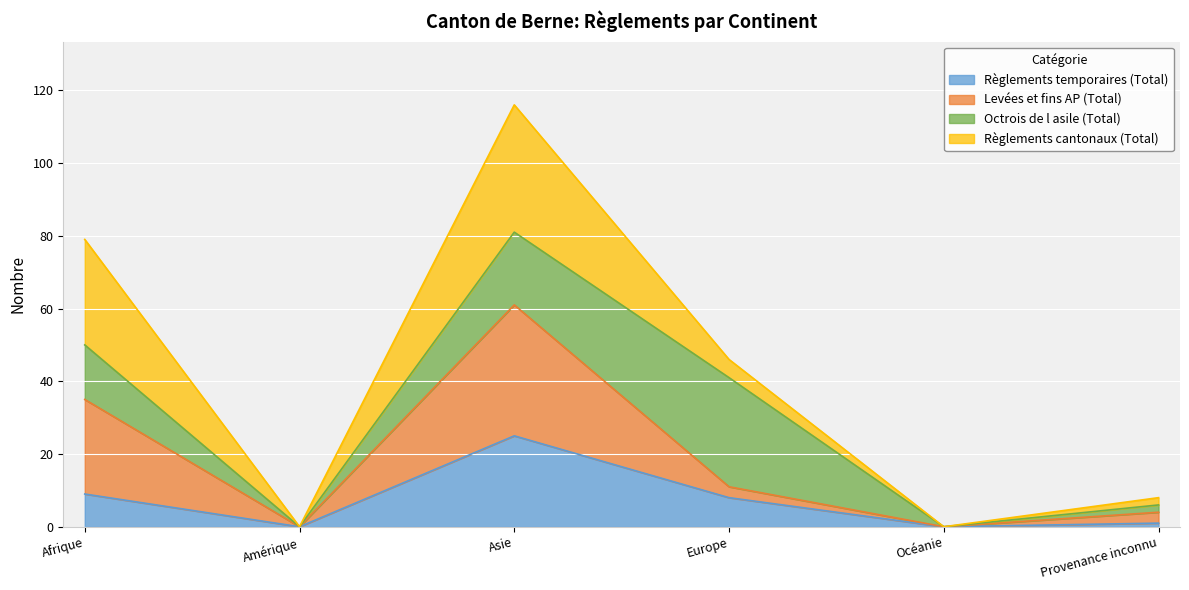

Where is the first local maximum for Levées et fins AP (Total)?

Asie